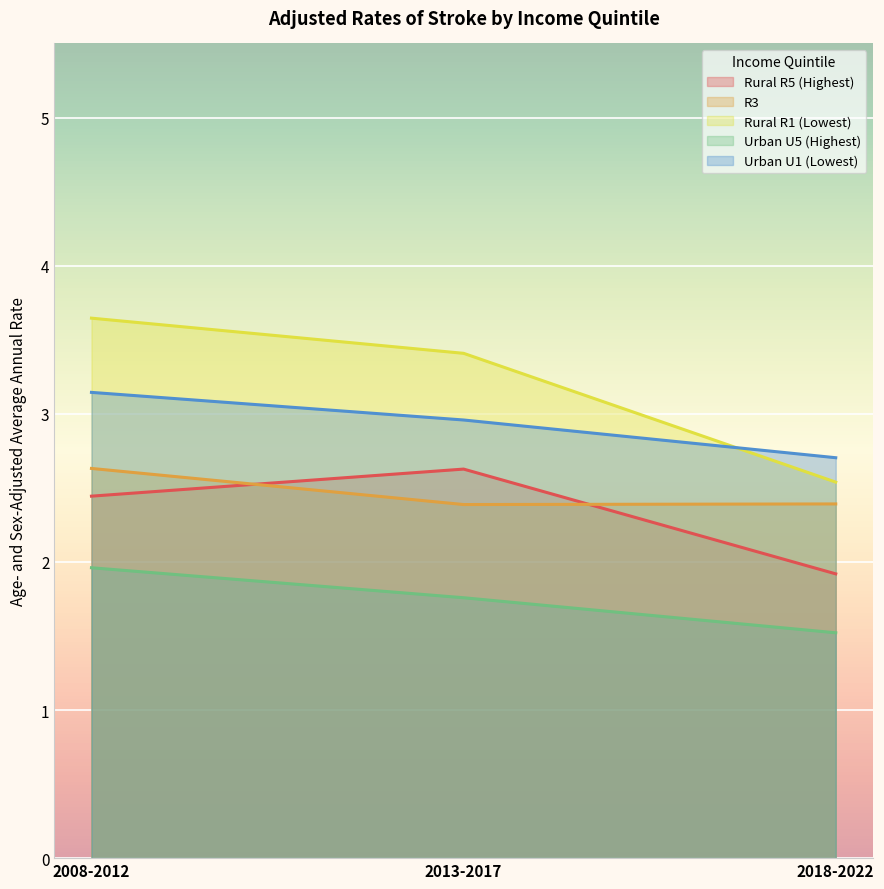

Which series has the widest spread of values?

Rural R1 (Lowest)